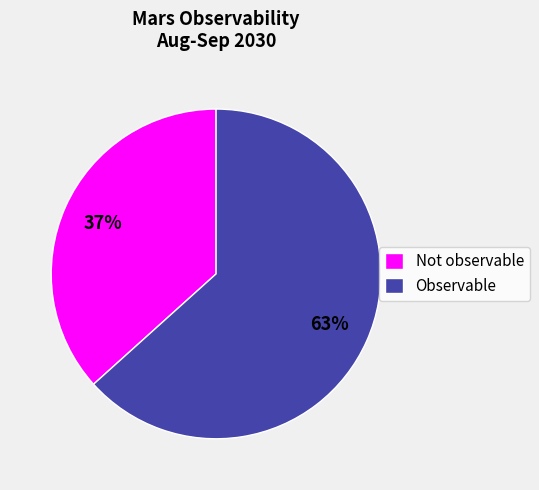

To the nearest percent, what is the average slice percentage?

50%